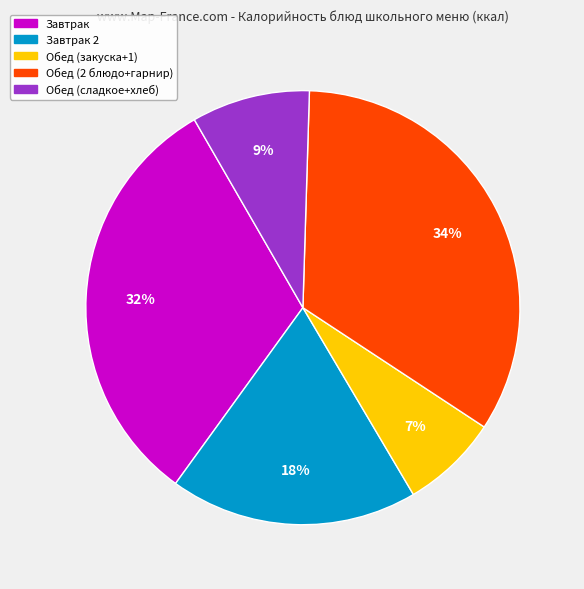

Is there any slice that represents more than half of the pie?

No